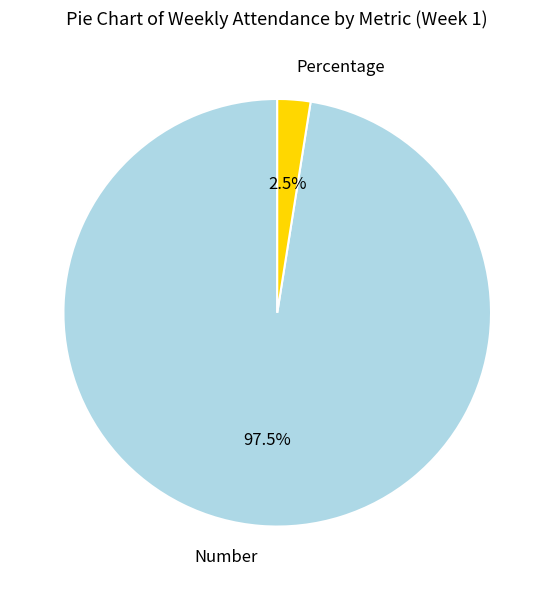

Is Percentage the majority of the pie?

No